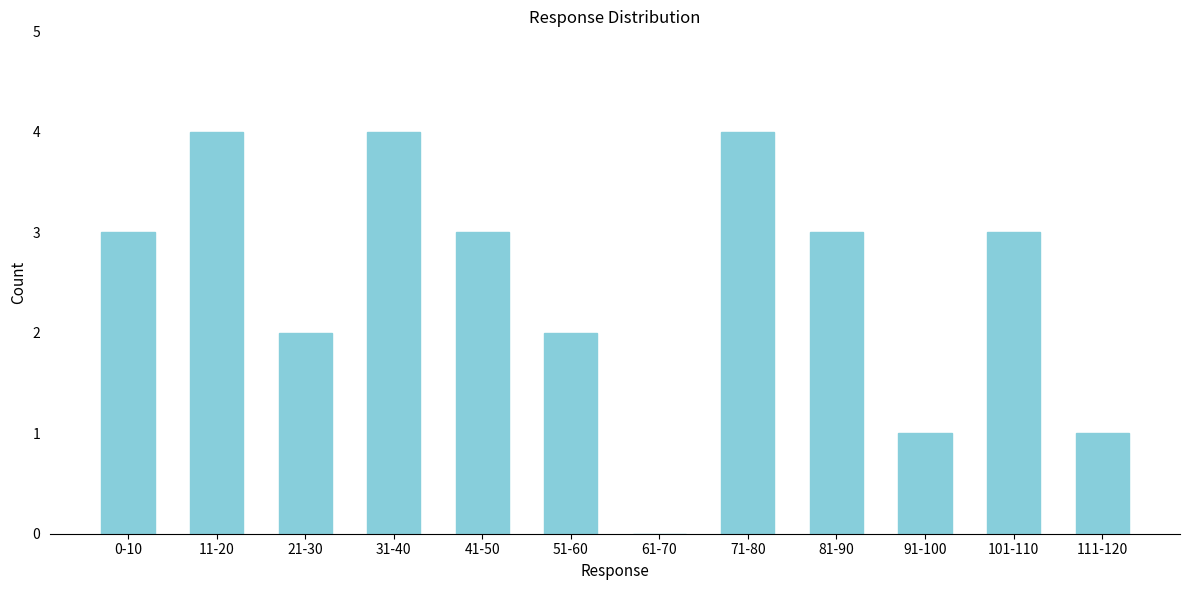

What is the maximum value shown in the chart?

4